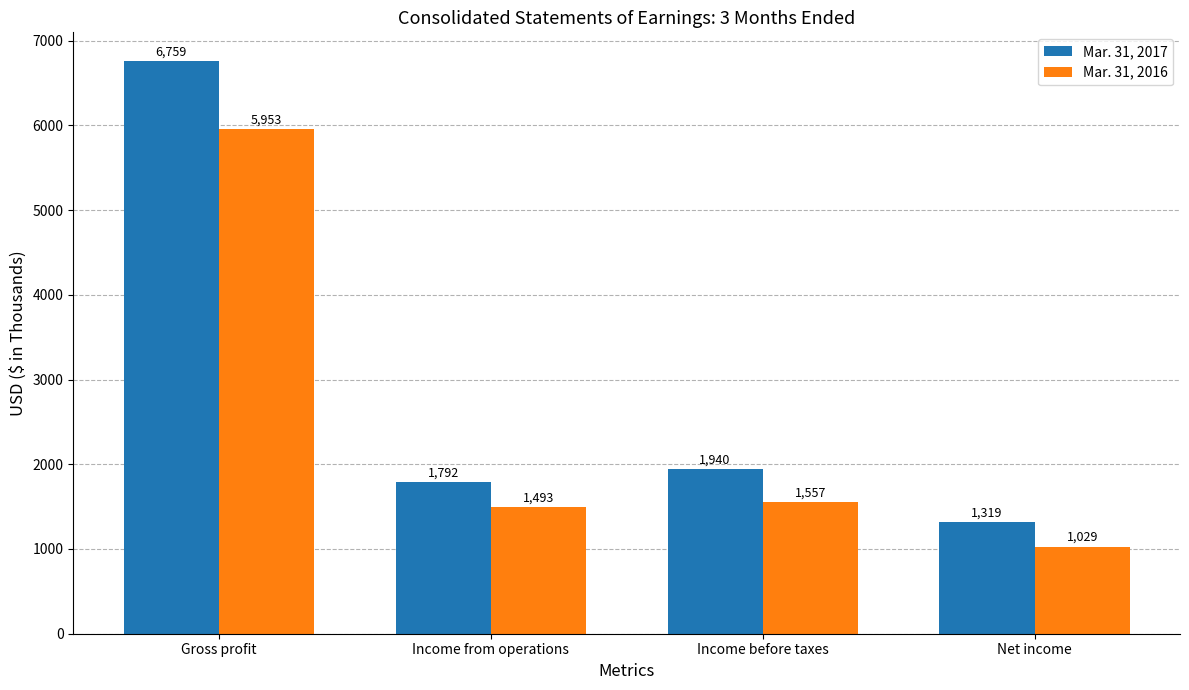

What is the difference between the Mar. 31, 2016 values at Gross profit and Net income?

4924